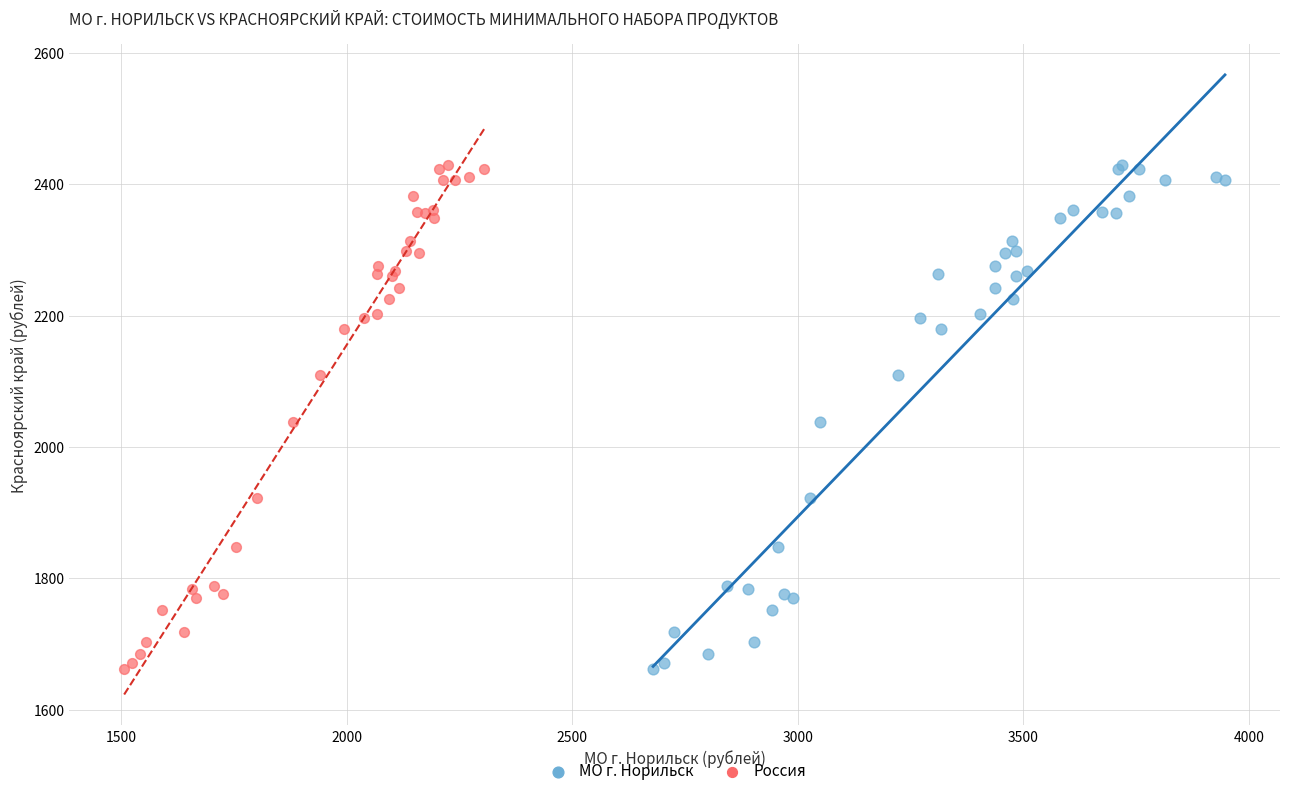

What are all the series names shown in the legend?

МО г. Норильск, Россия